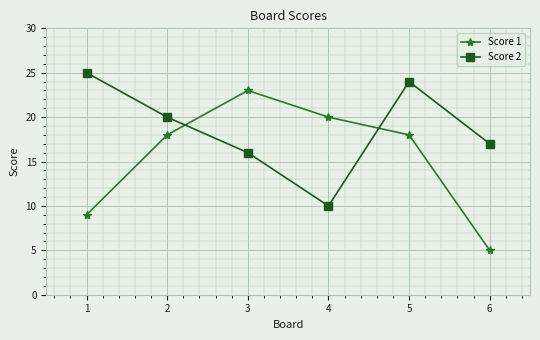

What is the sum of the Score 2 values at 6 and 5?

41